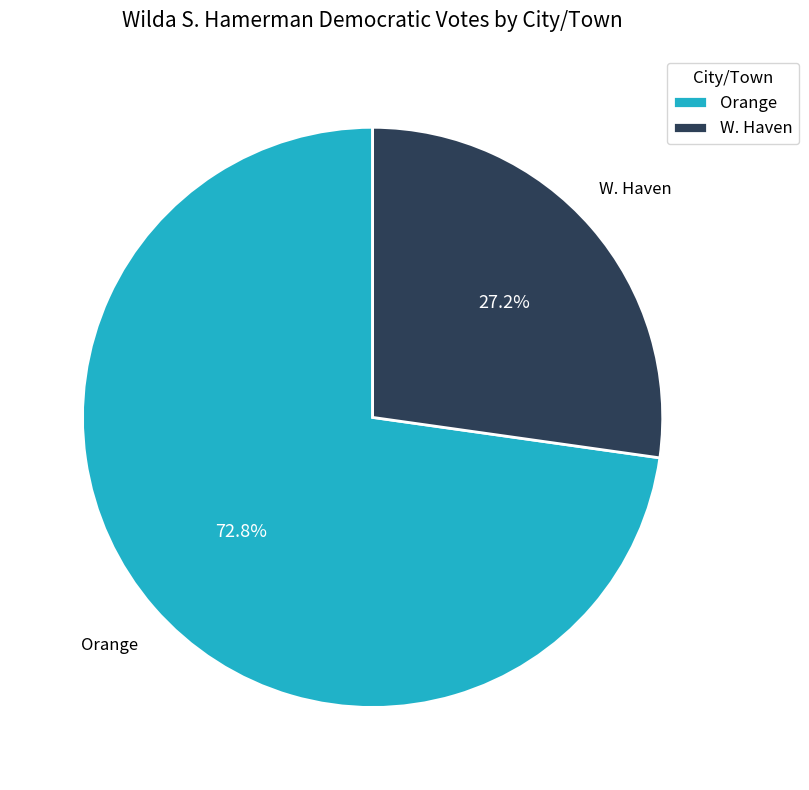

To the nearest percent, what is the average slice percentage?

50%